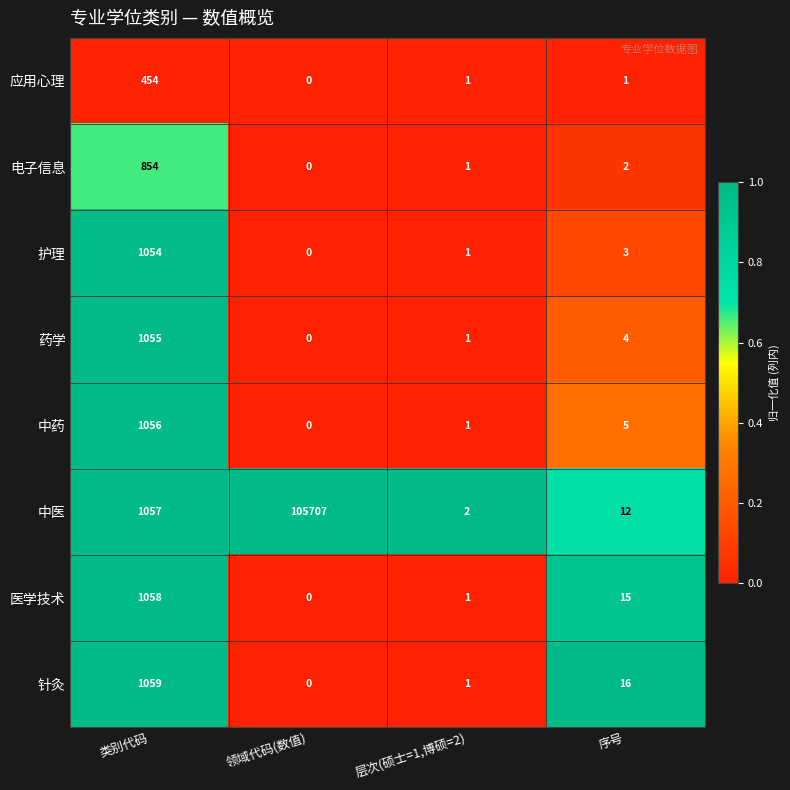

List the series in order of their peak value, highest first.

中医, 针灸, 医学技术, 中药, 药学, 护理, 电子信息, 应用心理